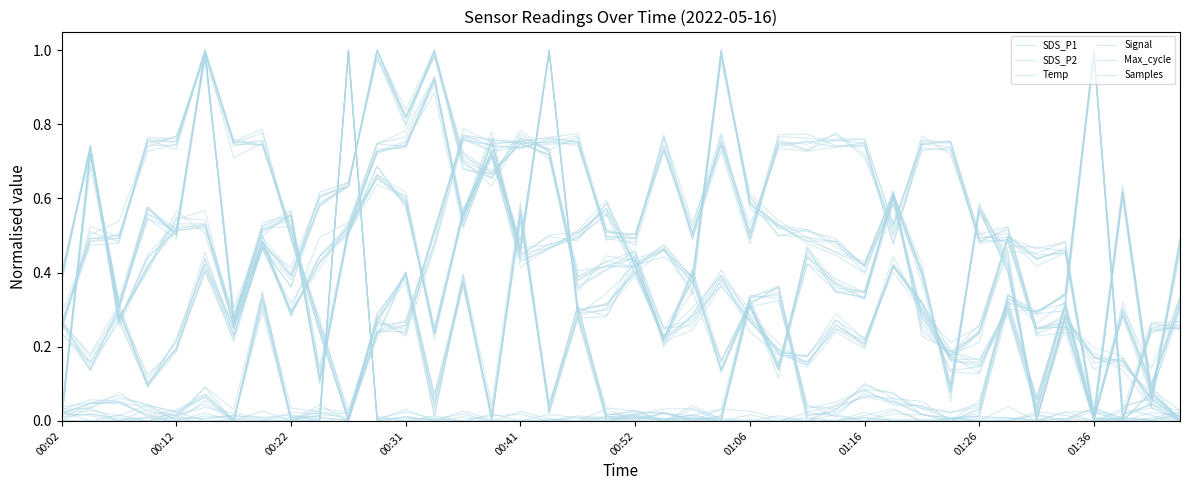

How many intersections are there between SDS_P2 and Signal?

4